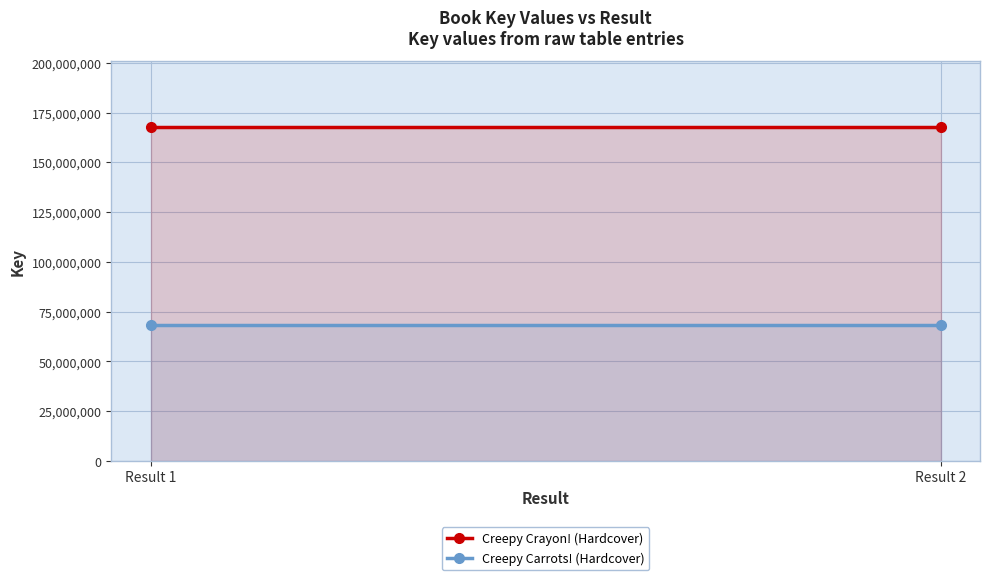

At which label is Creepy Crayon! (Hardcover) closest to 167554812?

Result 1